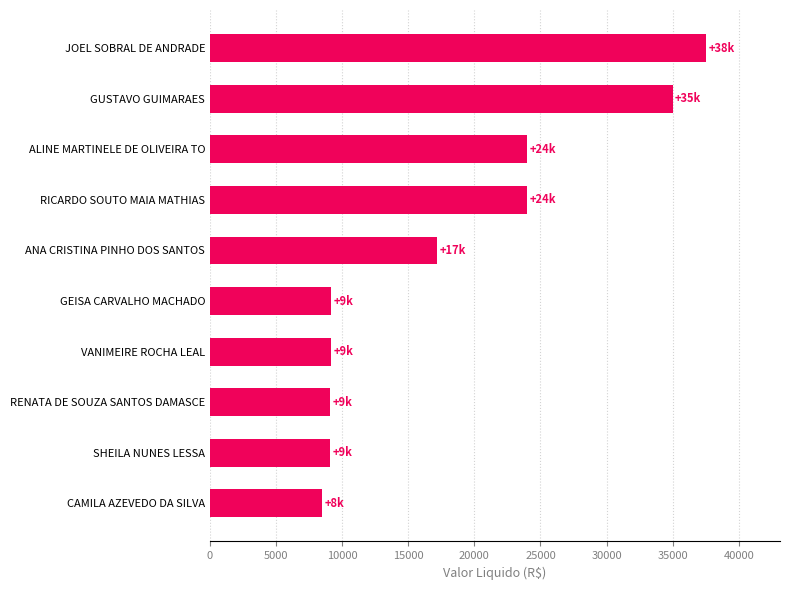

True or false: the data shows 37500.0 at JOEL SOBRAL DE ANDRADE.

True